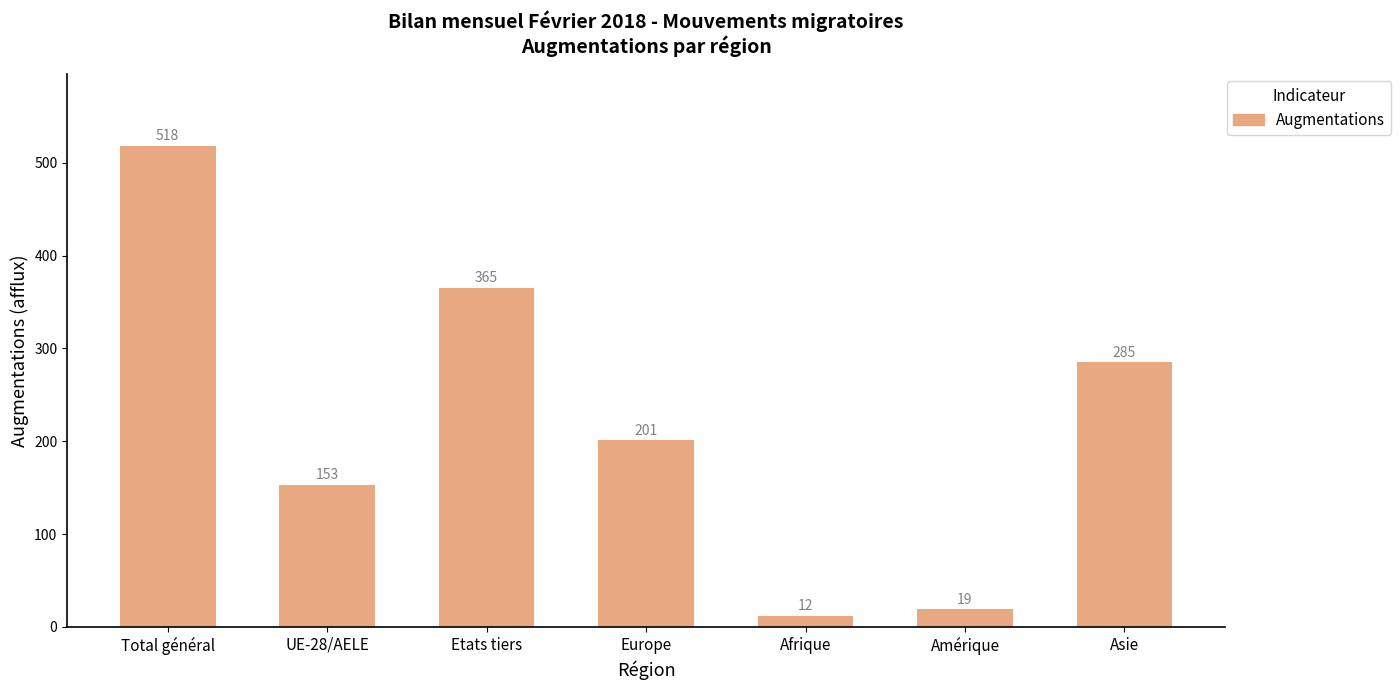

Rank the categories by value from lowest to highest.

Afrique, Amérique, UE-28/AELE, Europe, Asie, Etats tiers, Total général